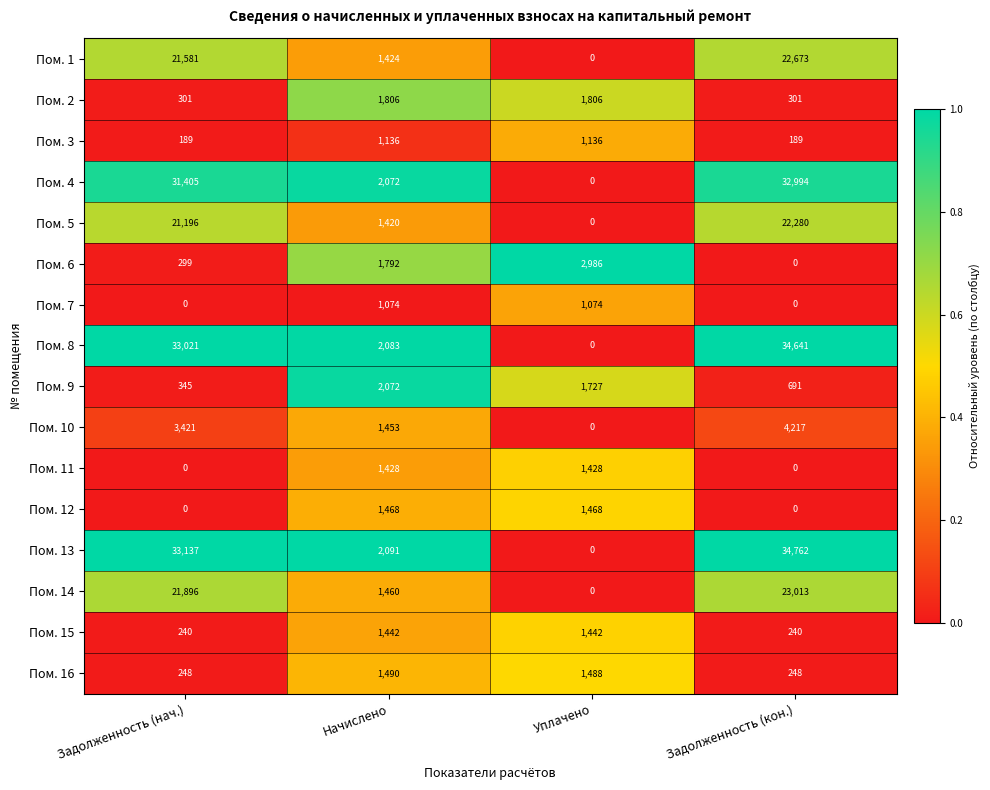

Which category has the highest value across all series?

Задолженность (кон.)